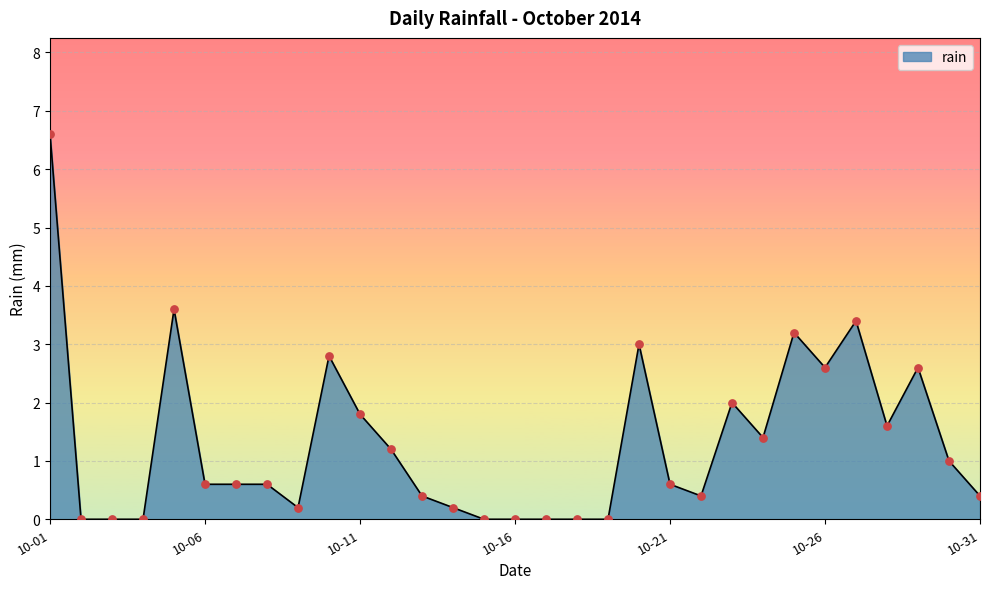

What is the difference between the maximum and minimum values?

6.6